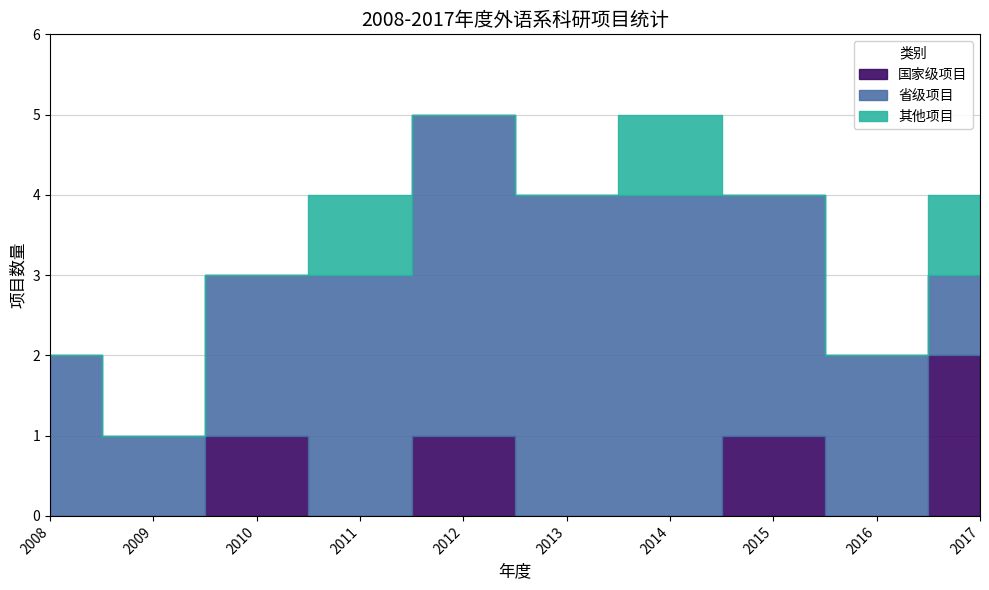

How many values in 国家级项目 are above zero?

4